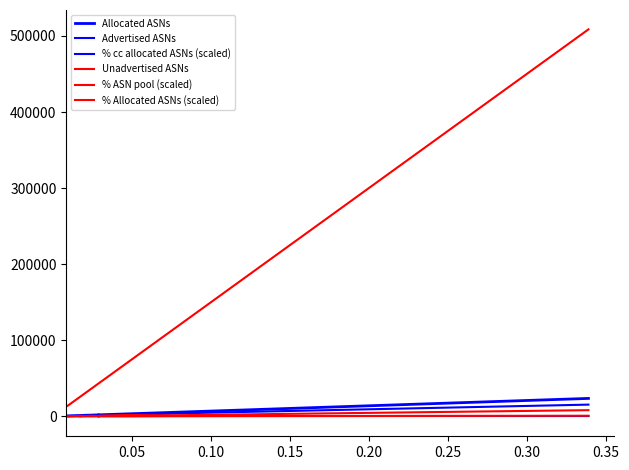

Does the chart display data point markers on the line(s)?

No